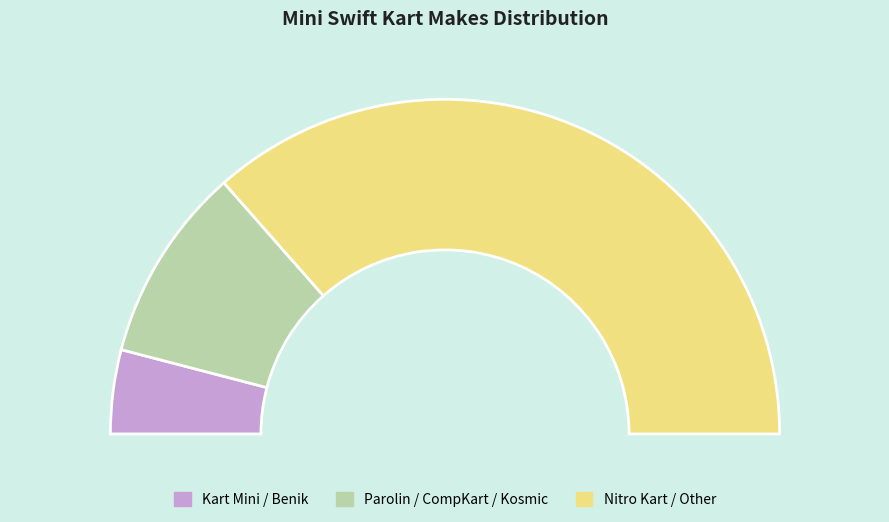

Is there any slice that represents more than half of the pie?

Yes